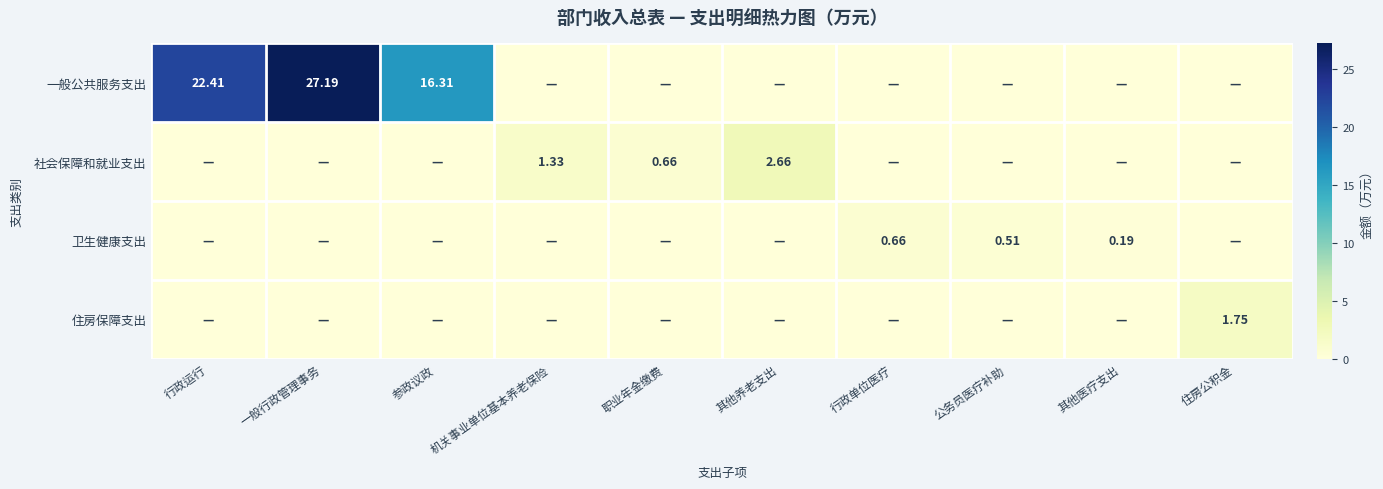

At which label is 卫生健康支出 closest to 0?

行政运行